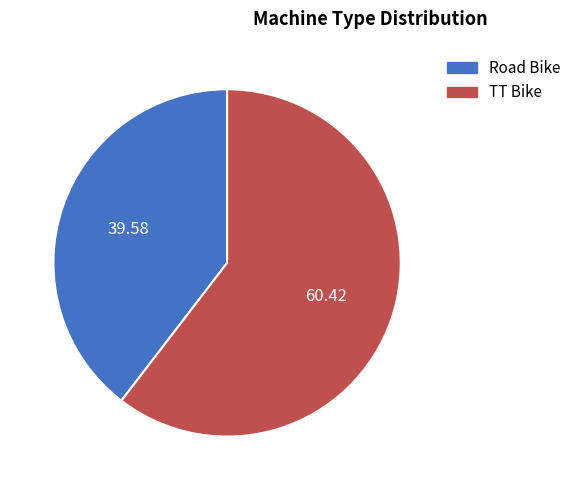

How many segments does this pie chart have?

2